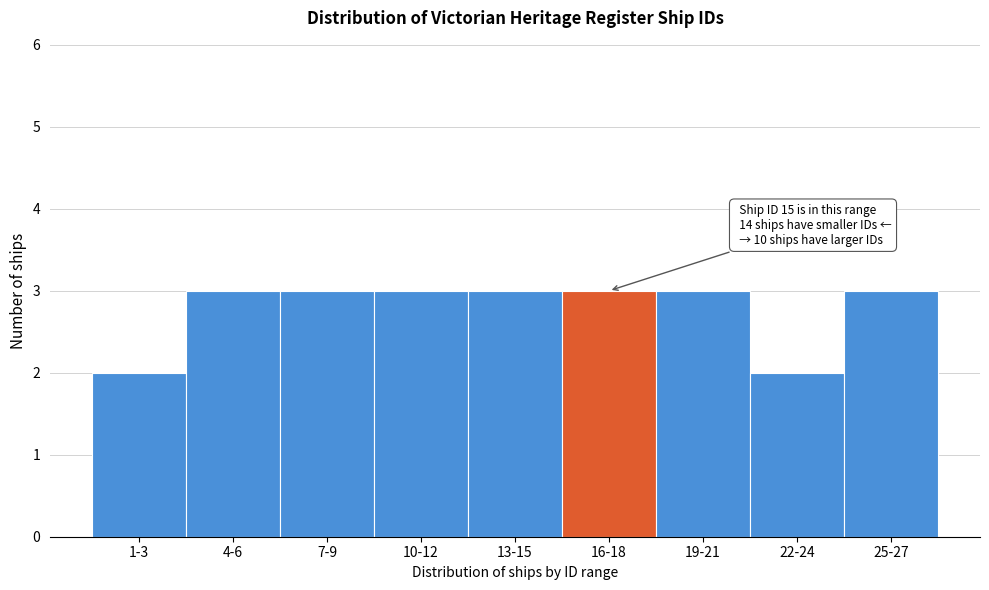

Reading left to right, list all the values displayed in this chart.

2	3	3	3	3	3	3	2	3